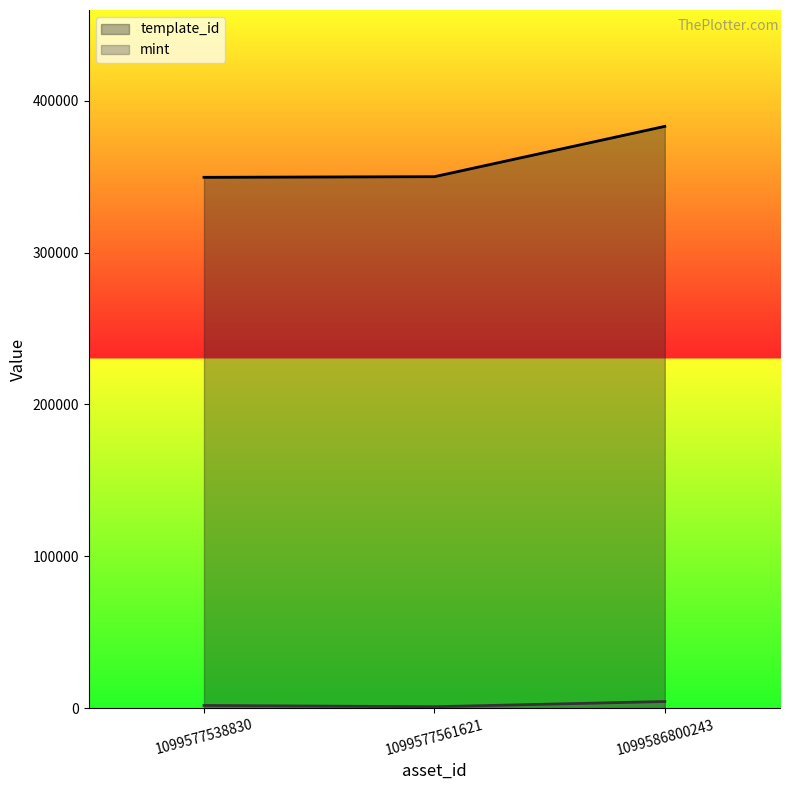

Reading left to right, extract all data points from this chart.

template_id: 349521	349951	383071
mint: 1810	958	4391